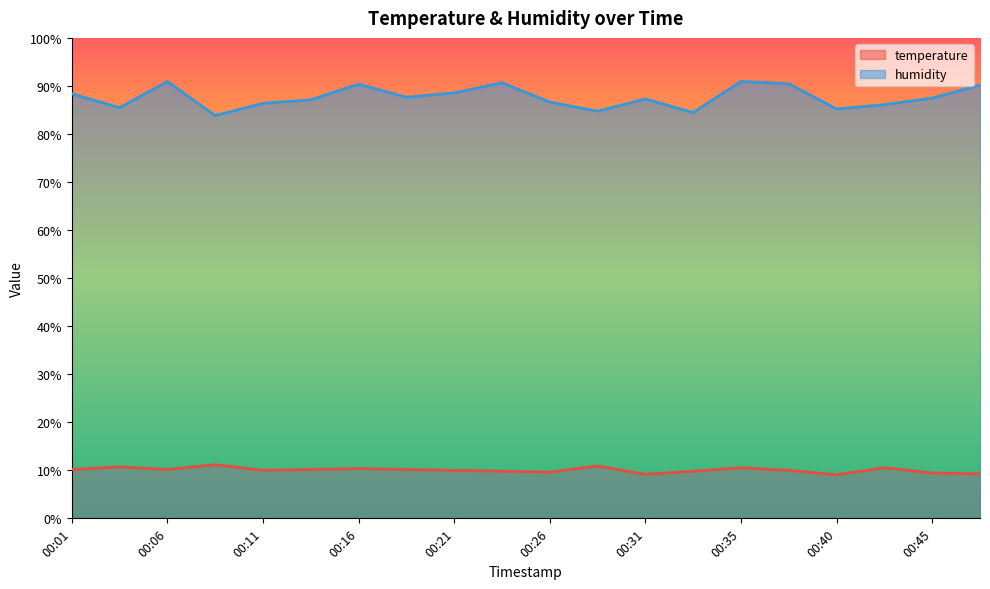

At how many categories does at least one series exceed 56?

20